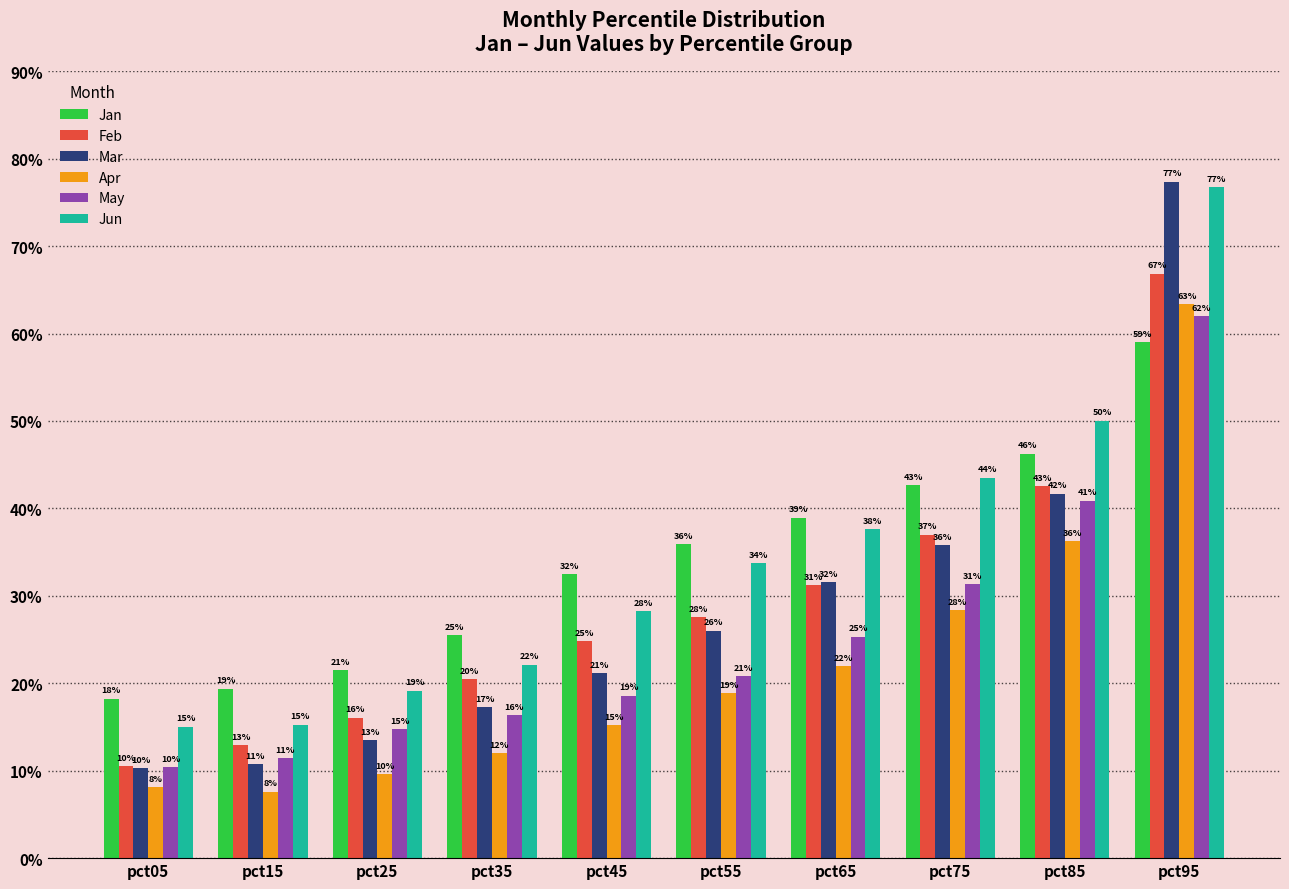

Reading left to right, what are all the values shown in this chart?

Jan: 0.2	0.2	0.2	0.3	0.3	0.4	0.4	0.4	0.5	0.6
Feb: 0.1	0.1	0.2	0.2	0.2	0.3	0.3	0.4	0.4	0.7
Mar: 0.1	0.1	0.1	0.2	0.2	0.3	0.3	0.4	0.4	0.8
Apr: 0.1	0.1	0.1	0.1	0.2	0.2	0.2	0.3	0.4	0.6
May: 0.1	0.1	0.1	0.2	0.2	0.2	0.3	0.3	0.4	0.6
Jun: 0.2	0.2	0.2	0.2	0.3	0.3	0.4	0.4	0.5	0.8